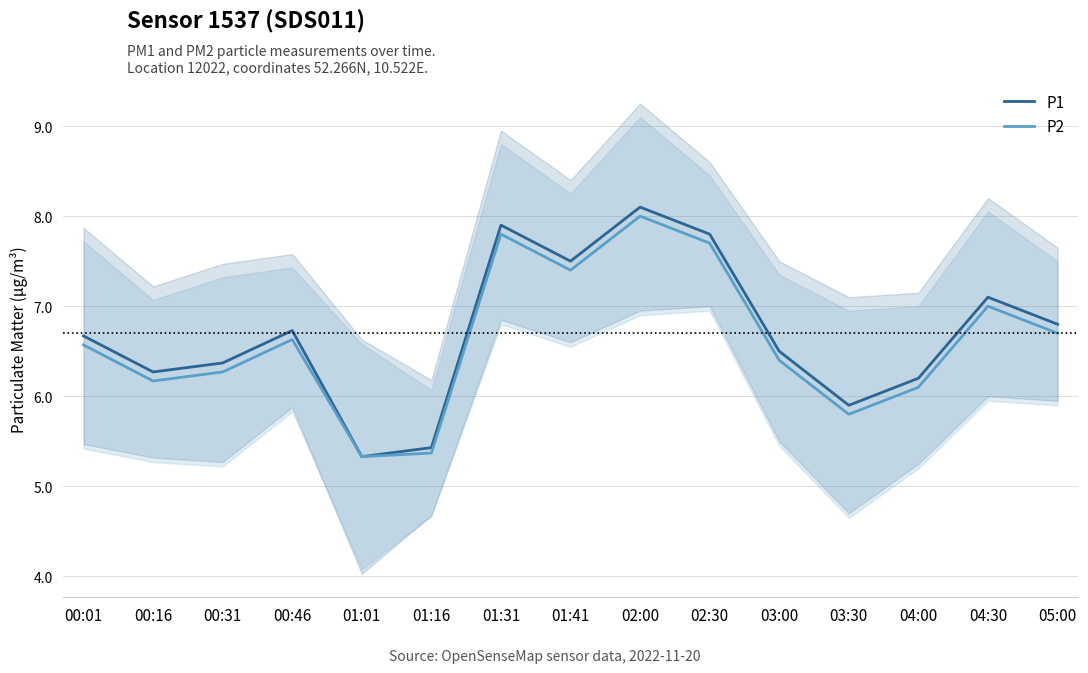

True or false: P1 and P2 cross at least once.

False